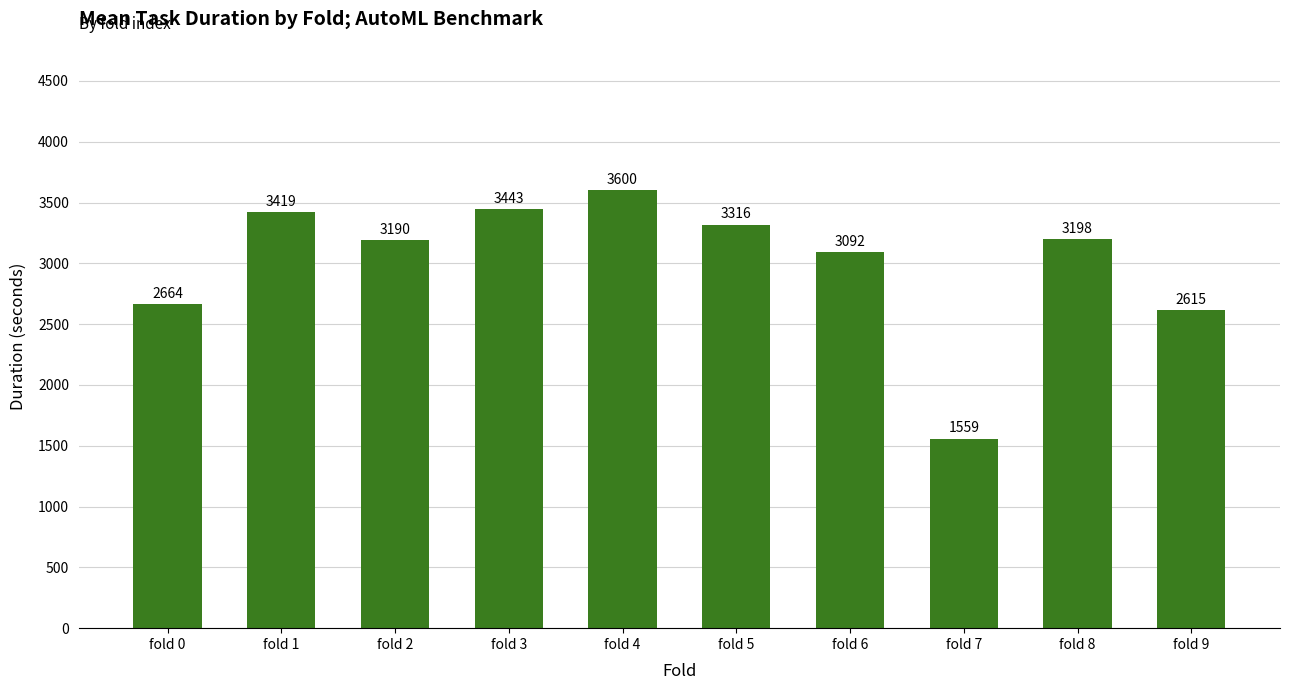

Is it true that the value at fold 1 is 884.5?

False